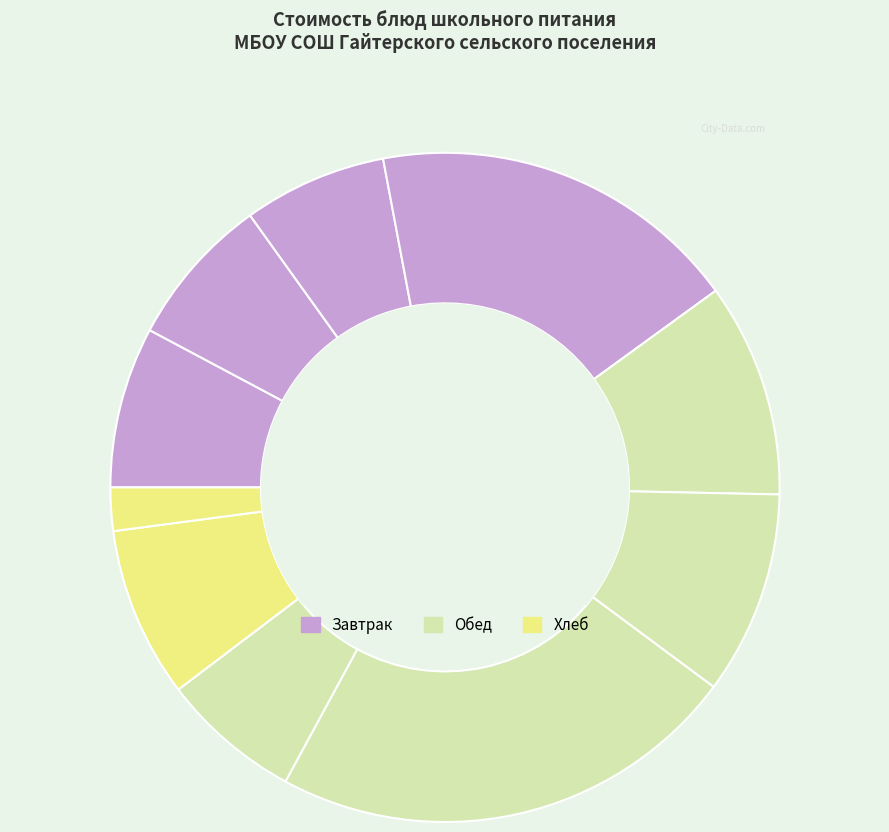

How many segments does this pie chart have?

10